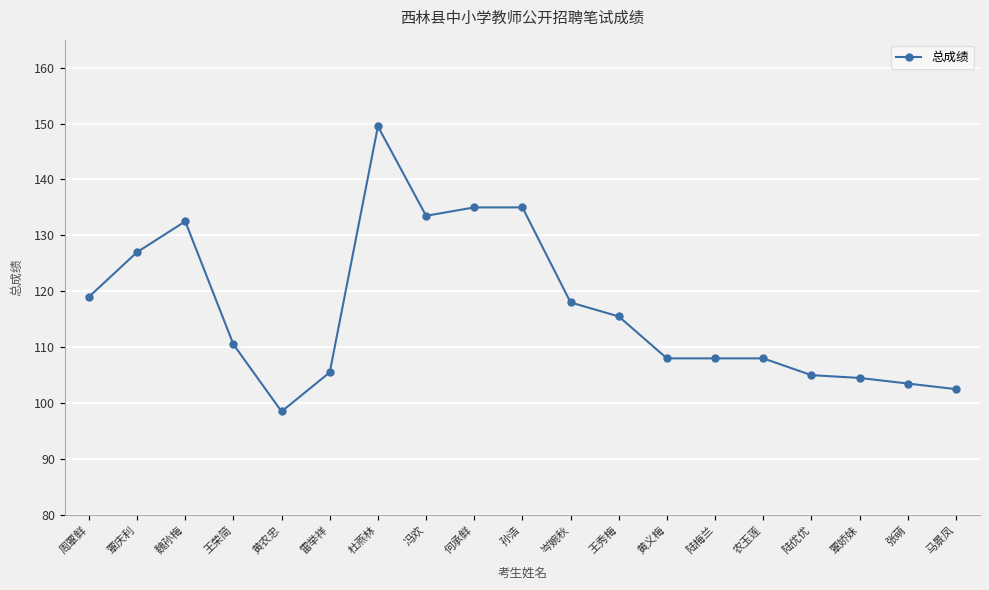

What is the label of the 8th point from the right?

王秀梅